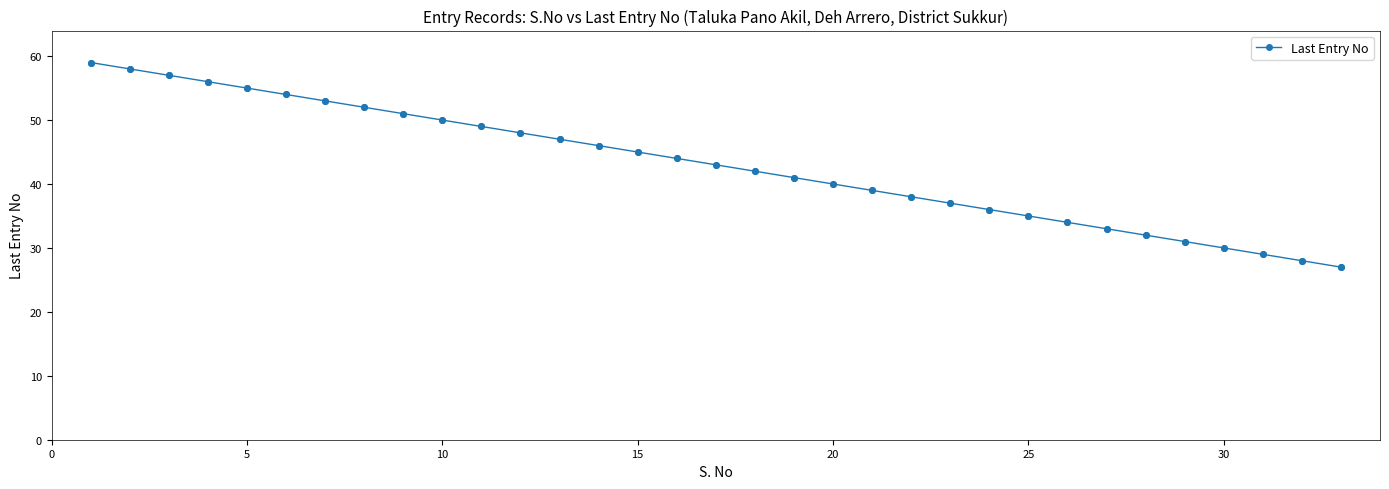

What is the smallest value displayed?

27